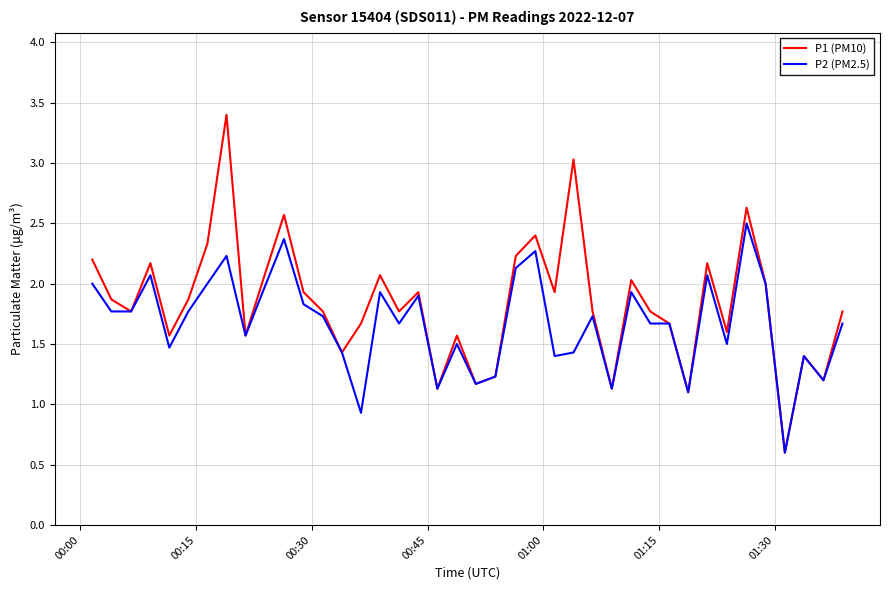

List the series in order of their peak value, lowest first.

P2 (PM2.5), P1 (PM10)